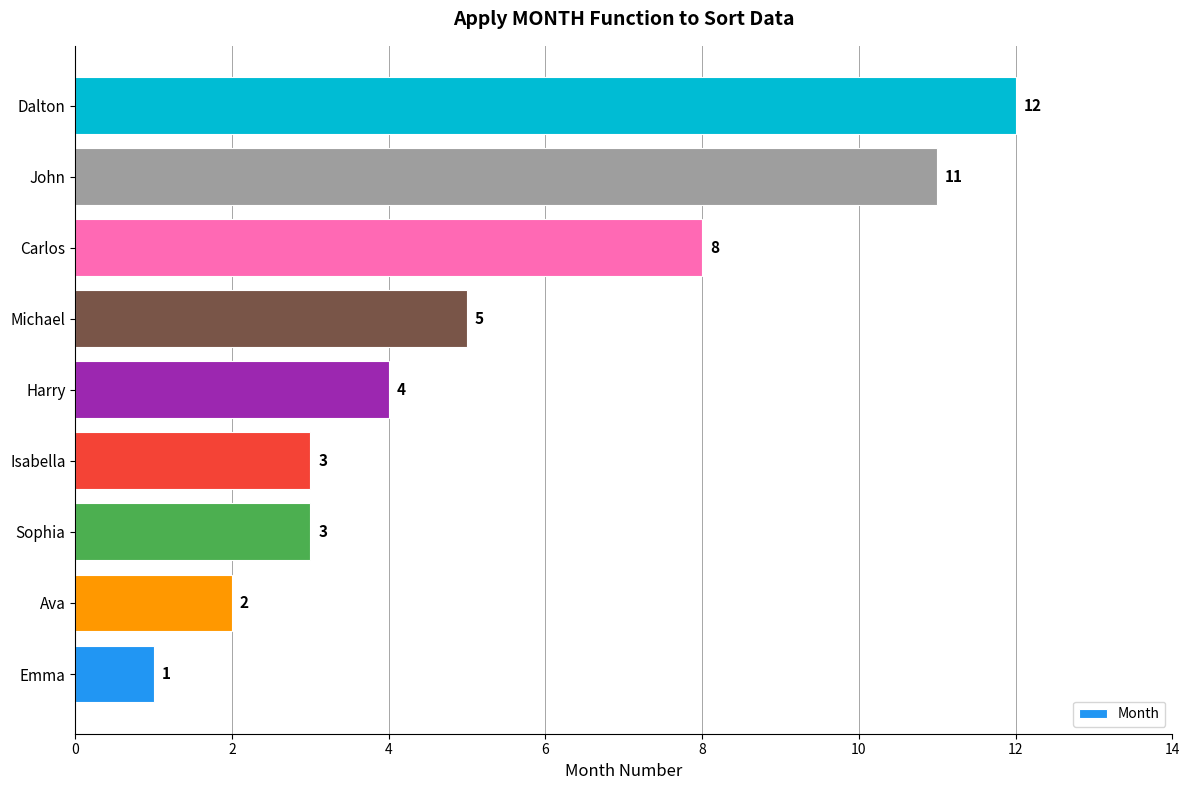

True or false: the data shows 3 at Isabella.

True